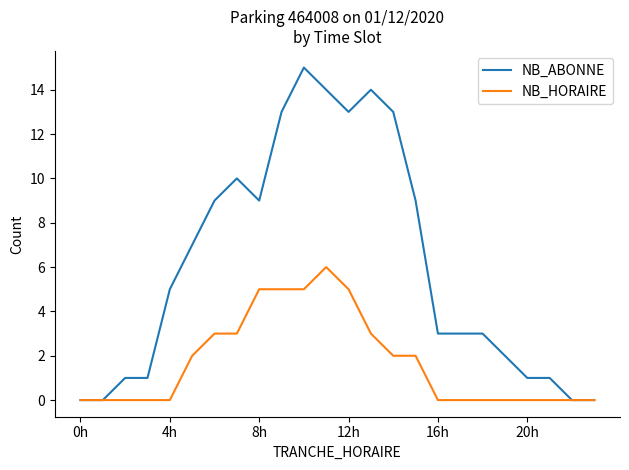

Is this an area chart (filled region under the line)?

No